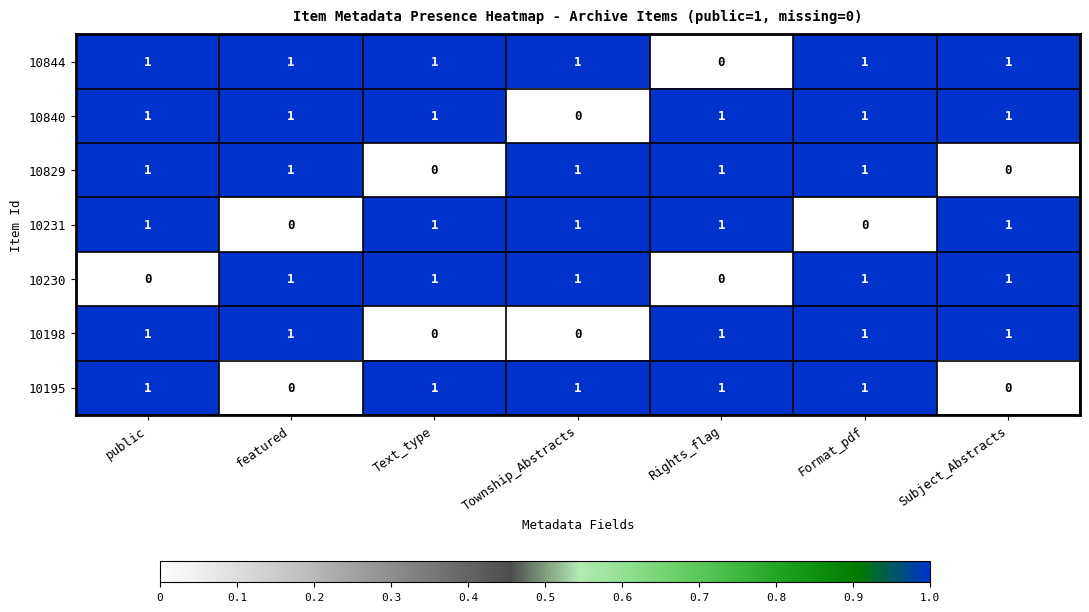

The value of 10198 at public is 1. True or false?

True